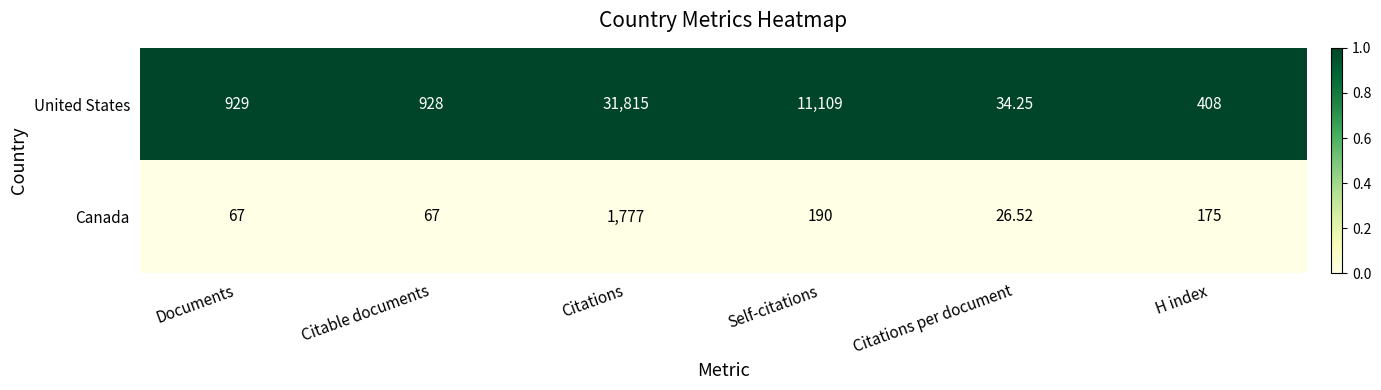

At which label does Canada reach its minimum?

Citations per document